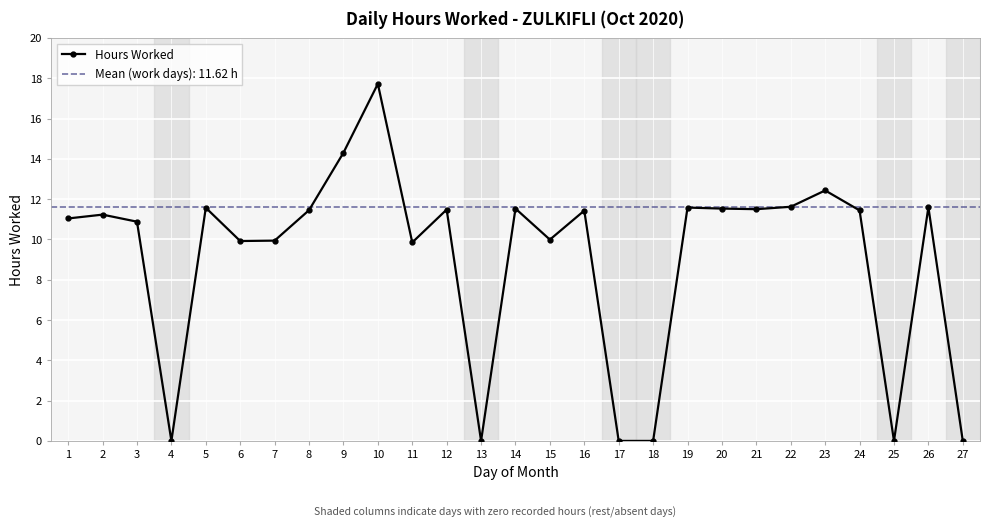

How many interior local valleys (lower than both neighbors) does the data have?

7